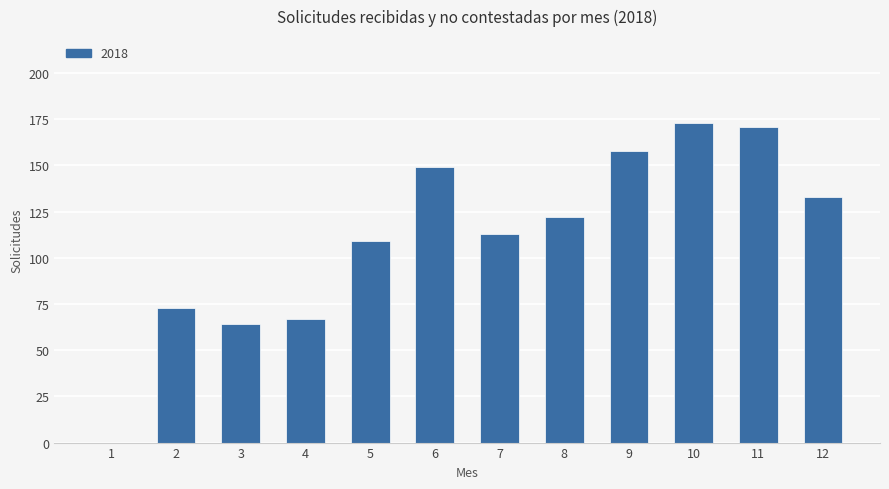

What value does the data have at 10, to the nearest 5?

175